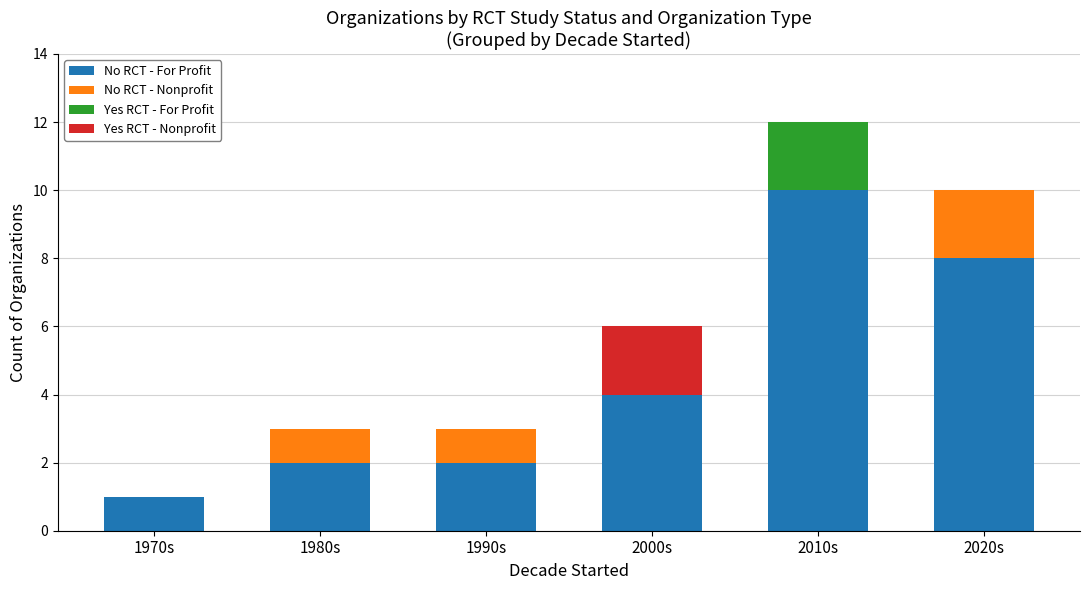

What is the total value across all series at 2010s?

12